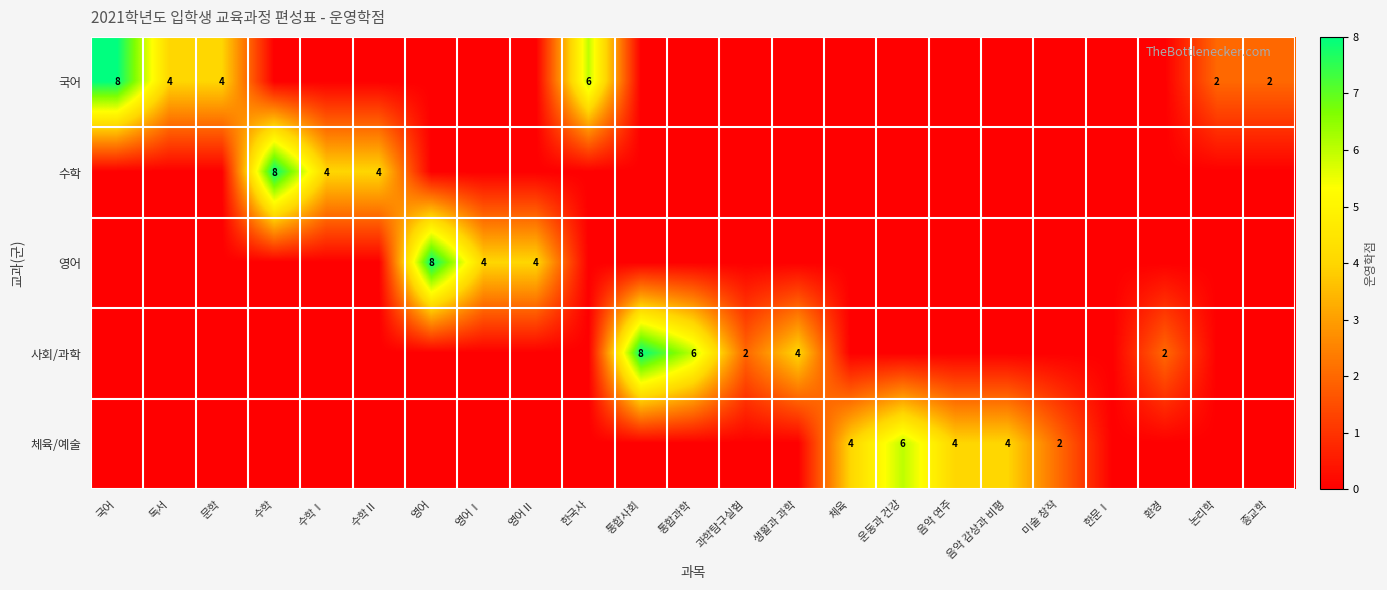

The value of 사회/과학 at 과학탐구실험 is 3. True or false?

False